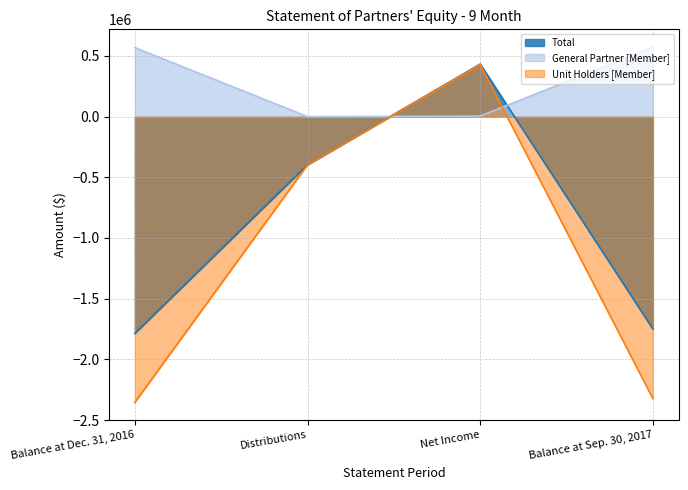

Reading left to right, extract all data points from this chart.

Total: -1786058	-396406	433037	-1749427
General Partner [Member]: 568564	0	4330	572894
Unit Holders [Member]: -2354622	-396406	428707	-2322321